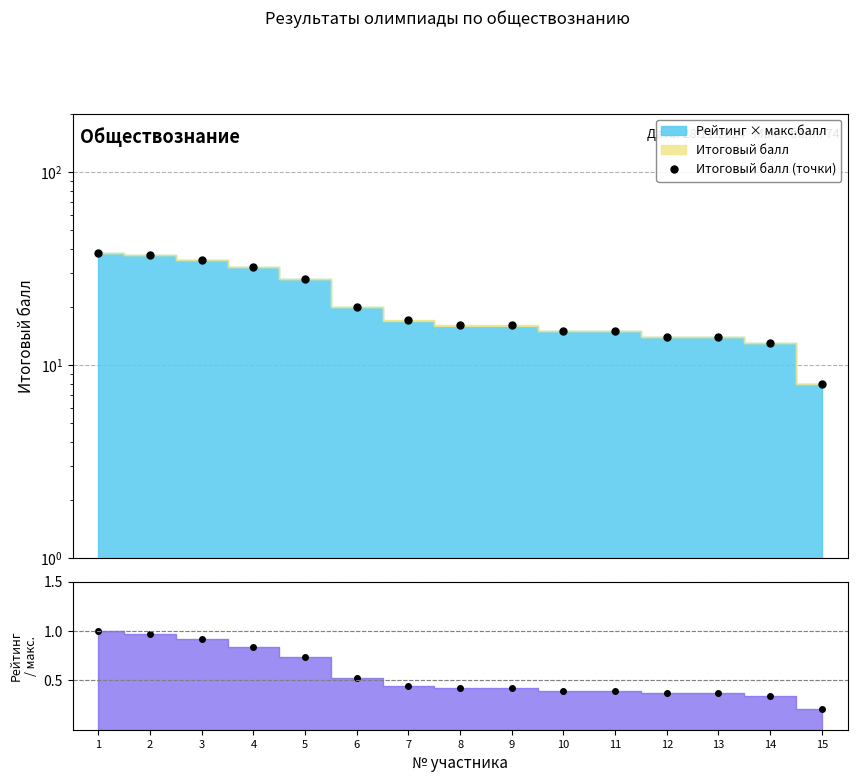

Read the value at 11.

15